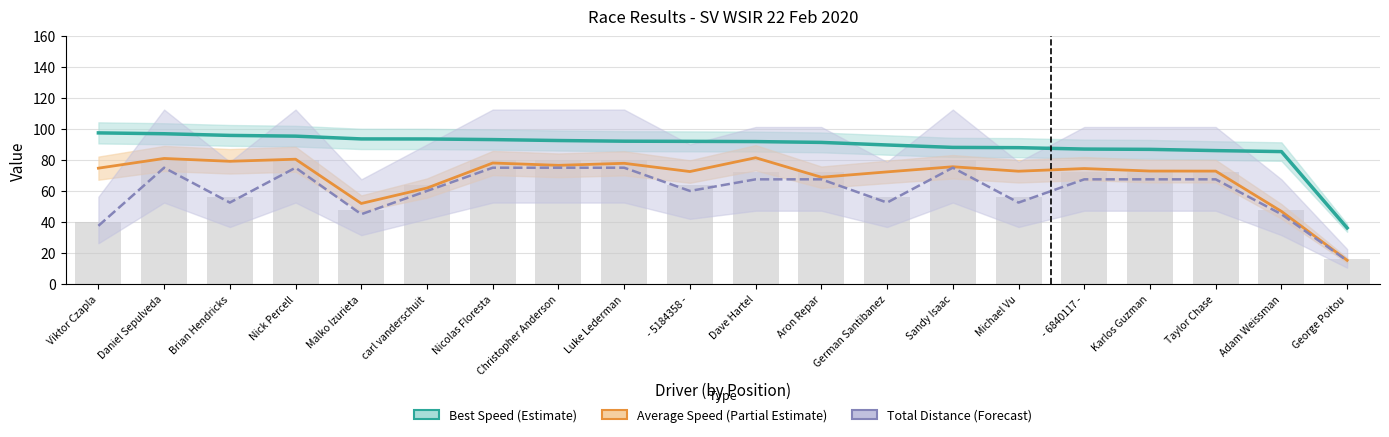

What is the lowest value of the Total Distance series?

16.0